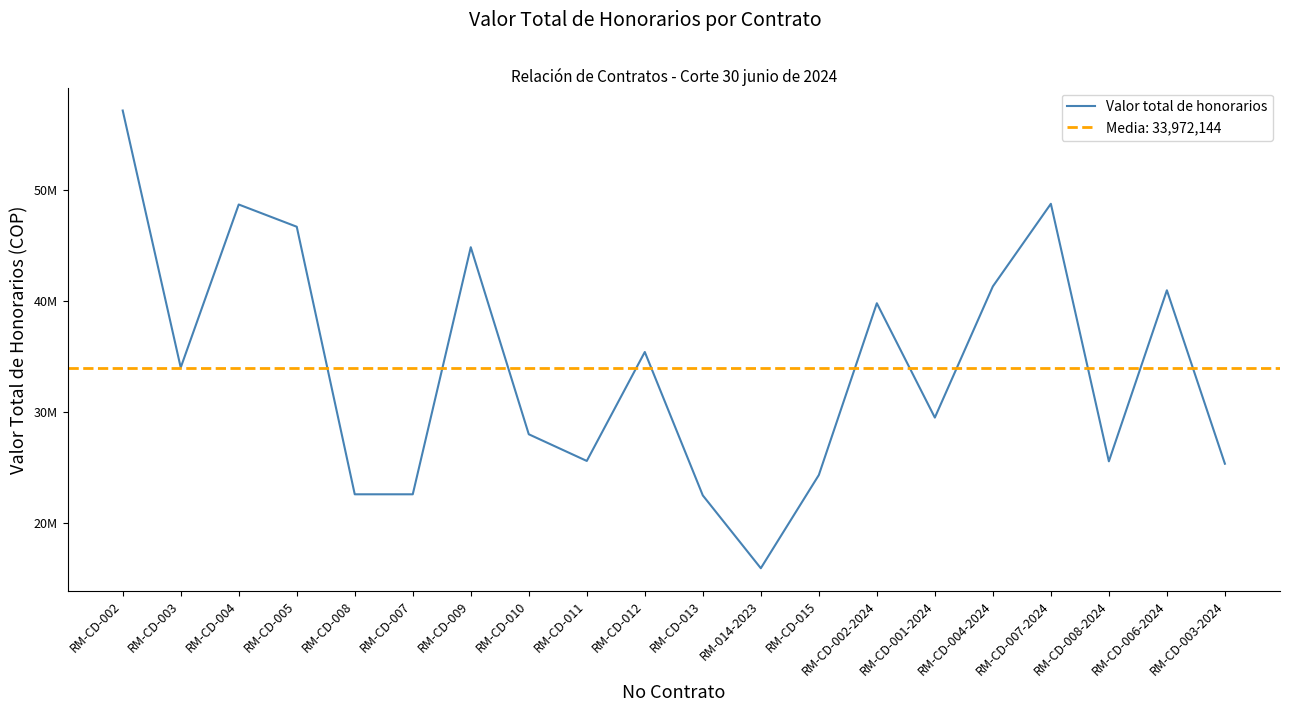

How many points are higher than both their immediate neighbors (excluding endpoints)?

6